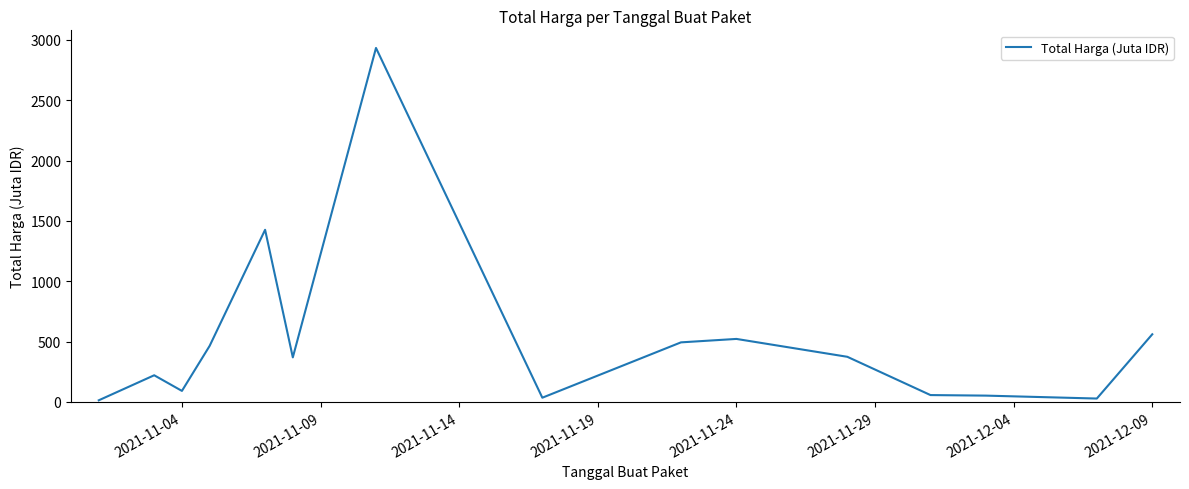

Count the number of categories in the chart.

15